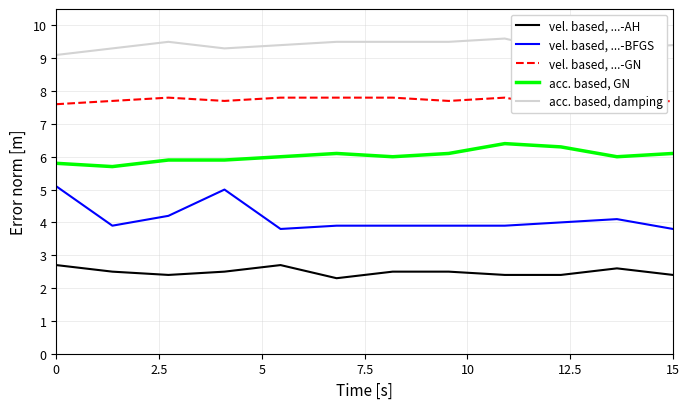

True or false: vel. based, ...-AH and acc. based, GN intersect in this chart.

False